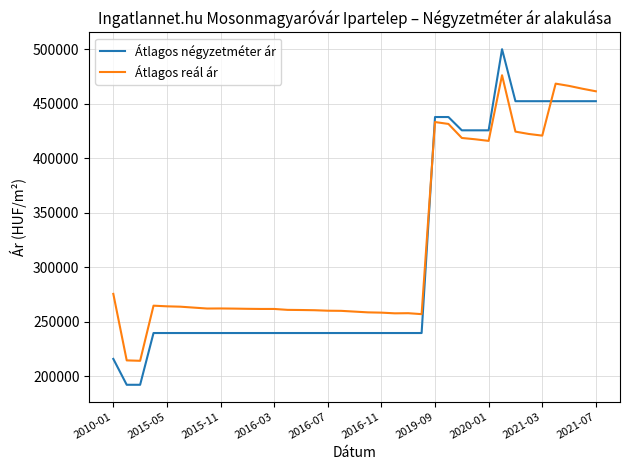

True or false: Átlagos reál ár has more than 0 interior local peaks.

True